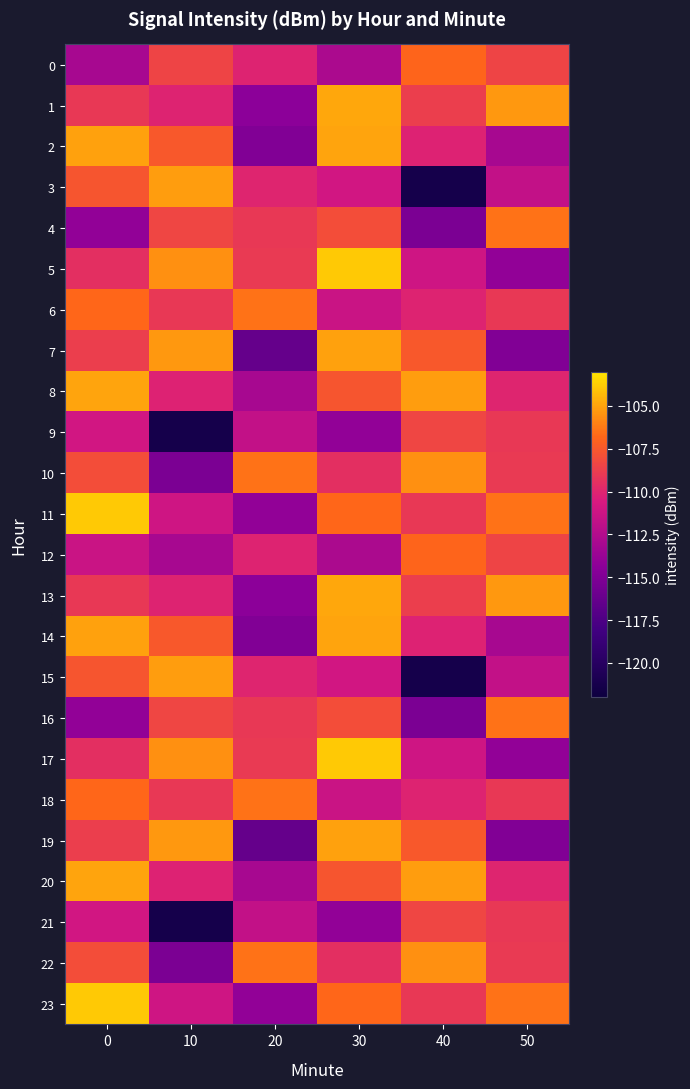

Which series has the largest range (max minus min)?

3